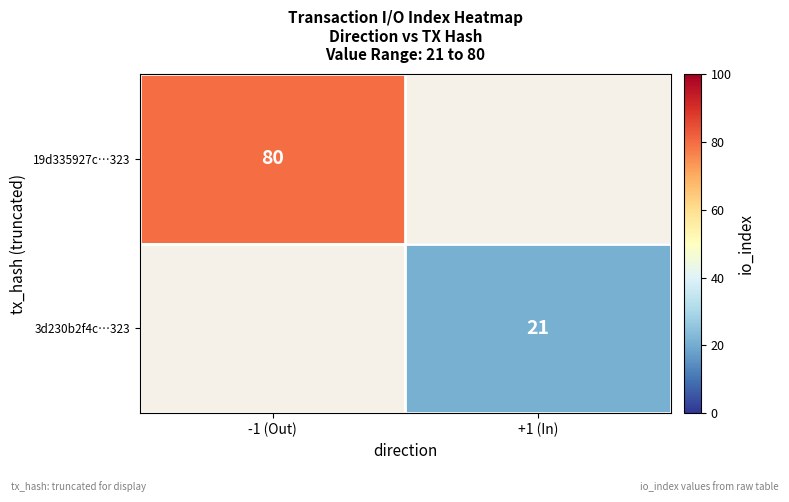

What is the greatest value displayed?

80.0